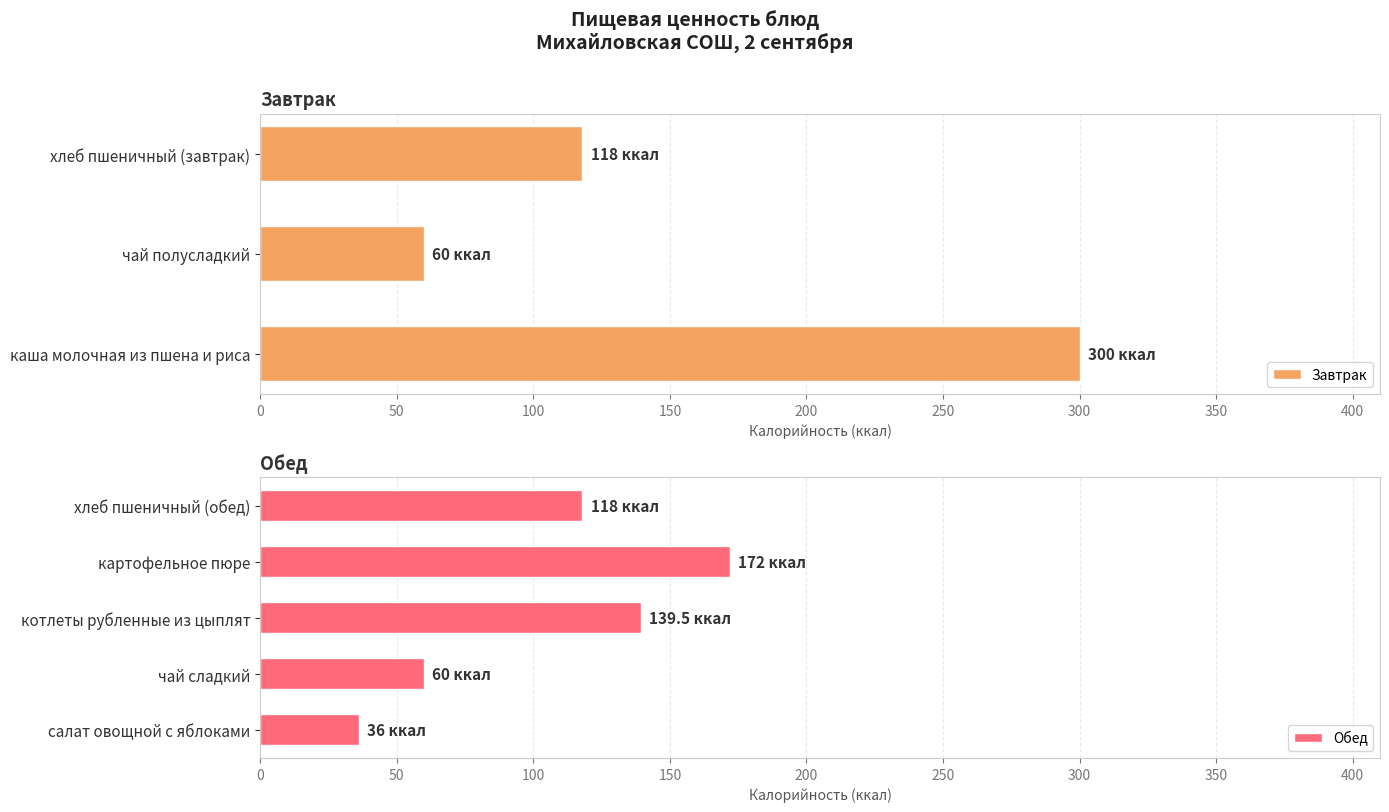

True or false: Завтрак has a value of 28 at чай полусладкий.

False